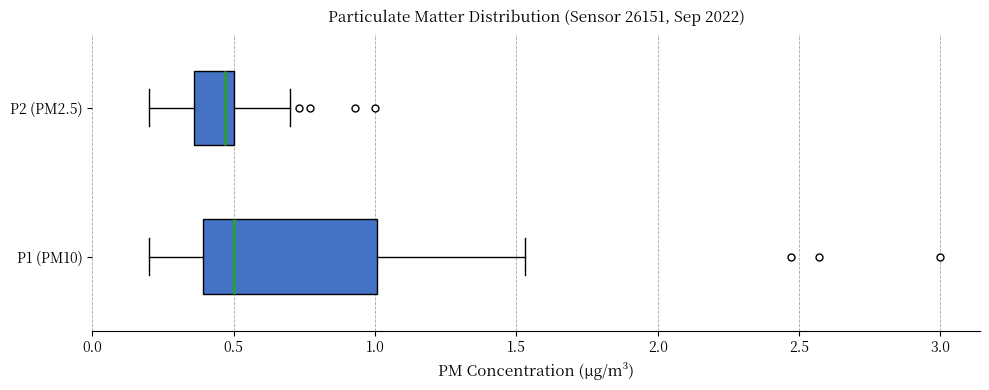

Which box is the widest, from its left edge to its right edge?

P1 (PM10)